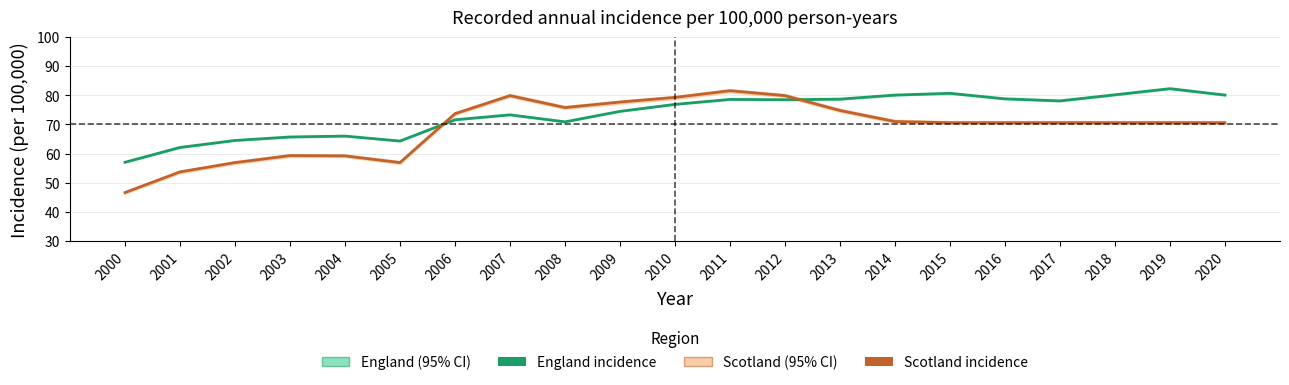

Between which two adjacent categories do England incidence and Scotland incidence first intersect?

2005 and 2006